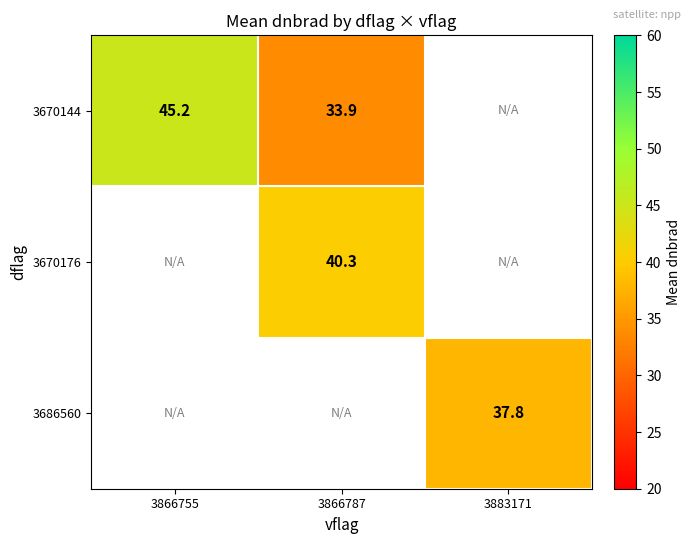

What is the smallest value displayed?

33.9